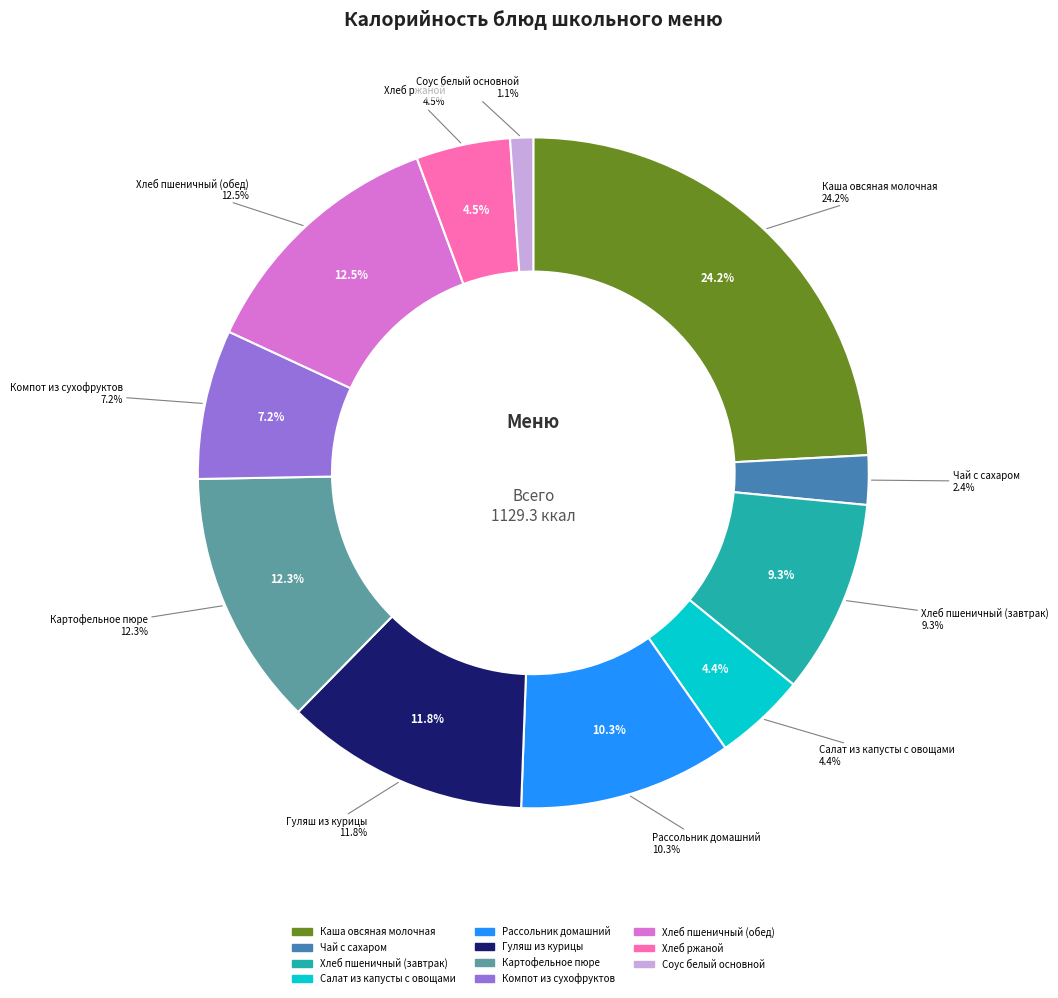

Approximately how many times larger is the value at Компот из сухофруктов compared to Чай с сахаром?

3.0